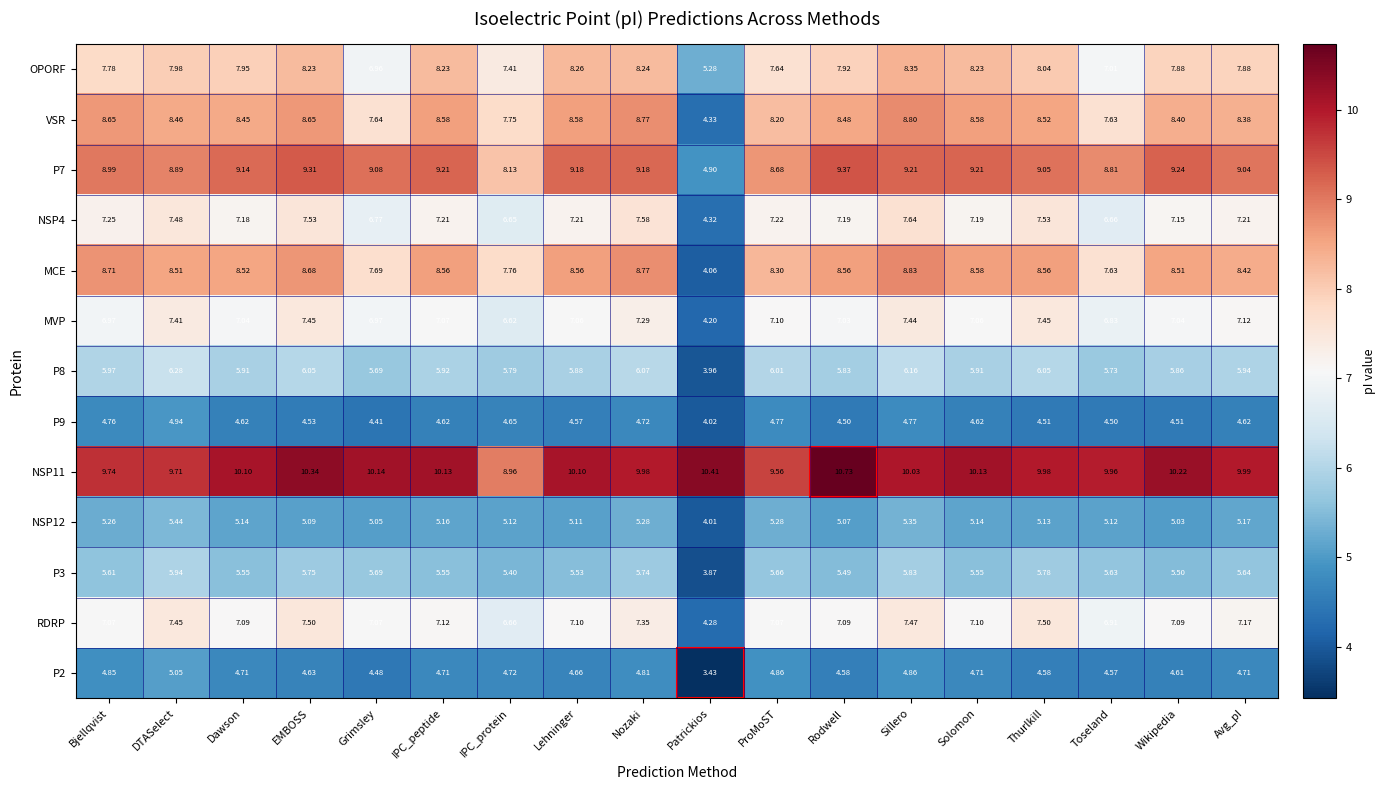

Rank the series by their maximum value, from lowest to highest.

P9, P2, NSP12, P3, P8, MVP, RDRP, NSP4, OPORF, VSR, MCE, P7, NSP11